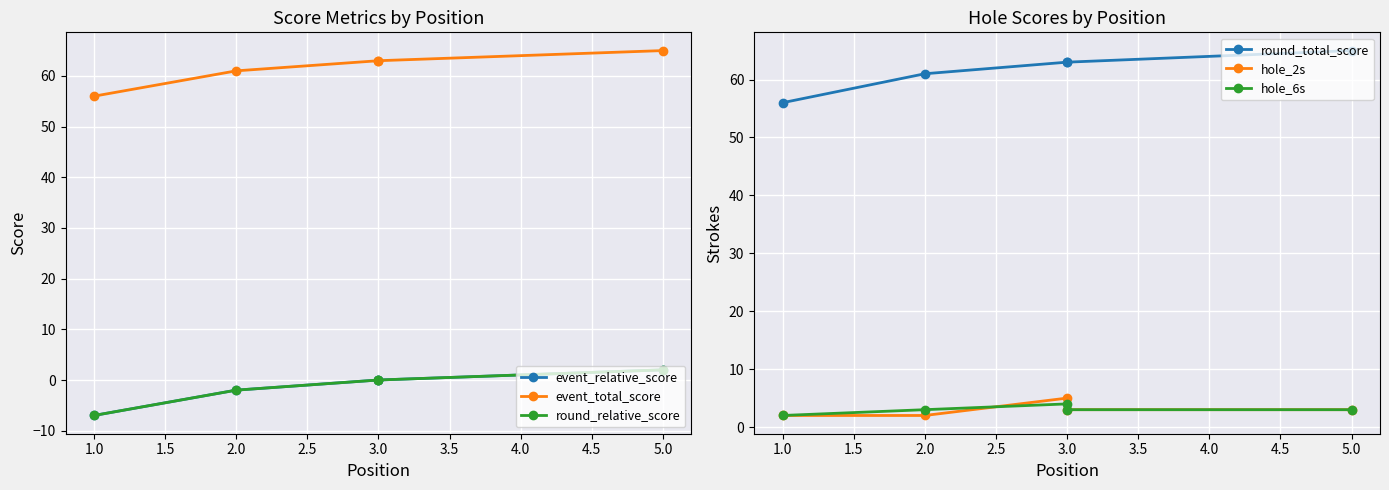

Does the chart display data point markers on the line(s)?

Yes